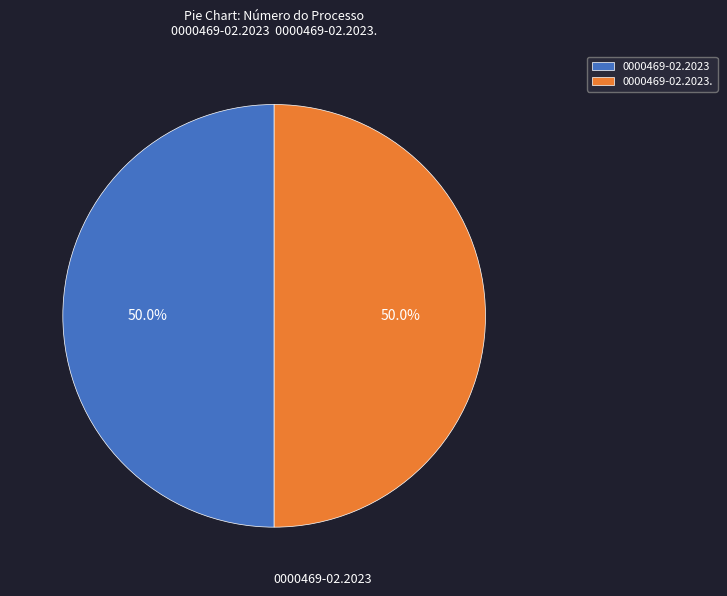

What is the ratio of the value at 0000469-02.2023. to the value at 0000469-02.2023?

1.0